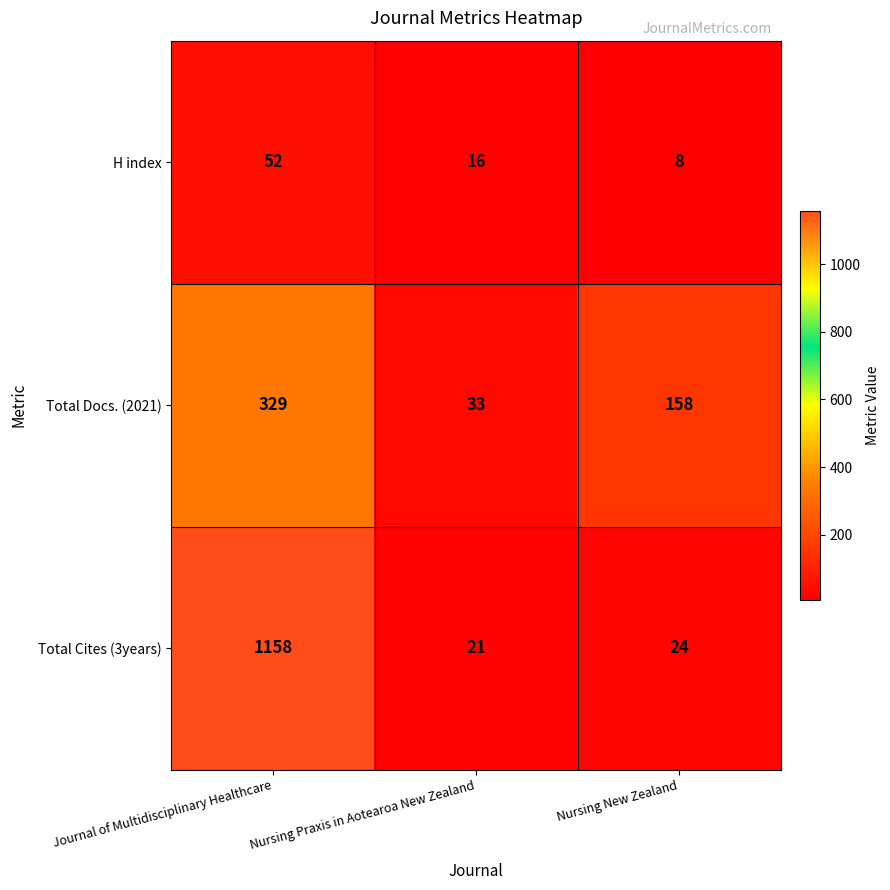

What is the sum of the Total Cites (3years) values at Nursing New Zealand and Nursing Praxis in Aotearoa New Zealand?

45